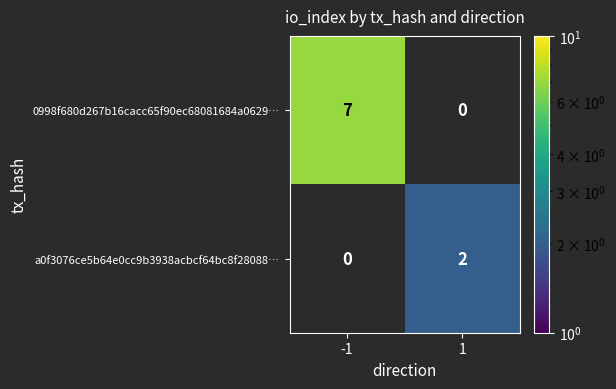

How many data points in 0998f680d267b16cacc65f90ec68081684a0629… are less than 7?

1